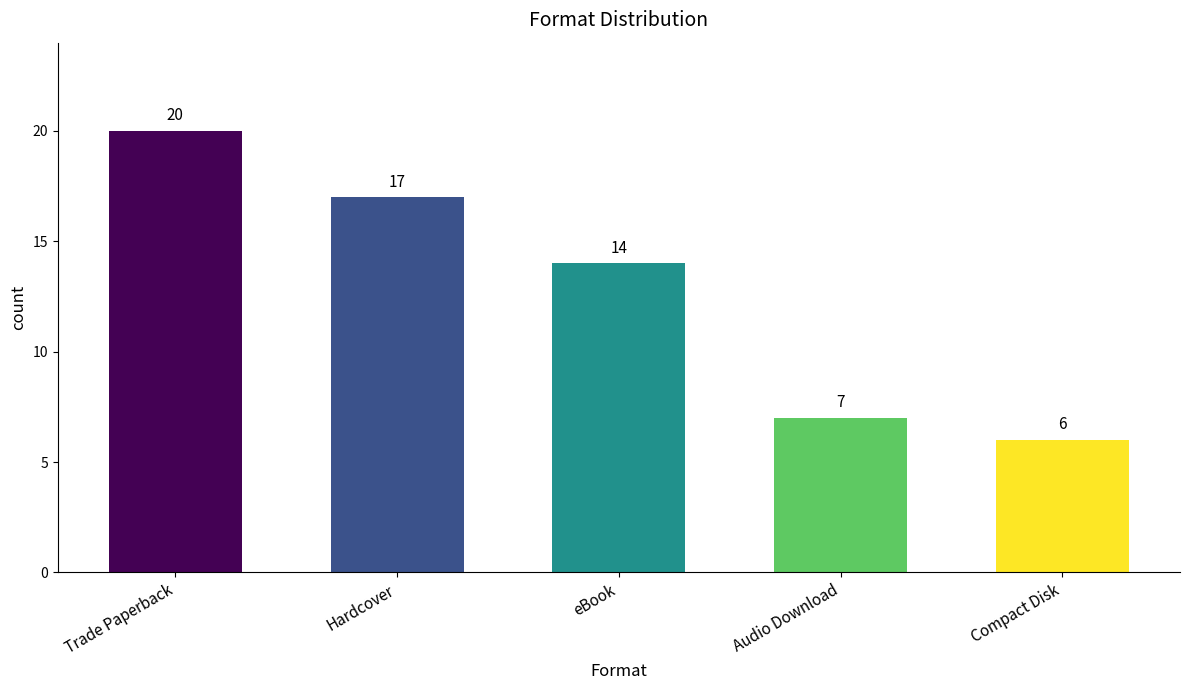

The value at Audio Download is 7. True or false?

True